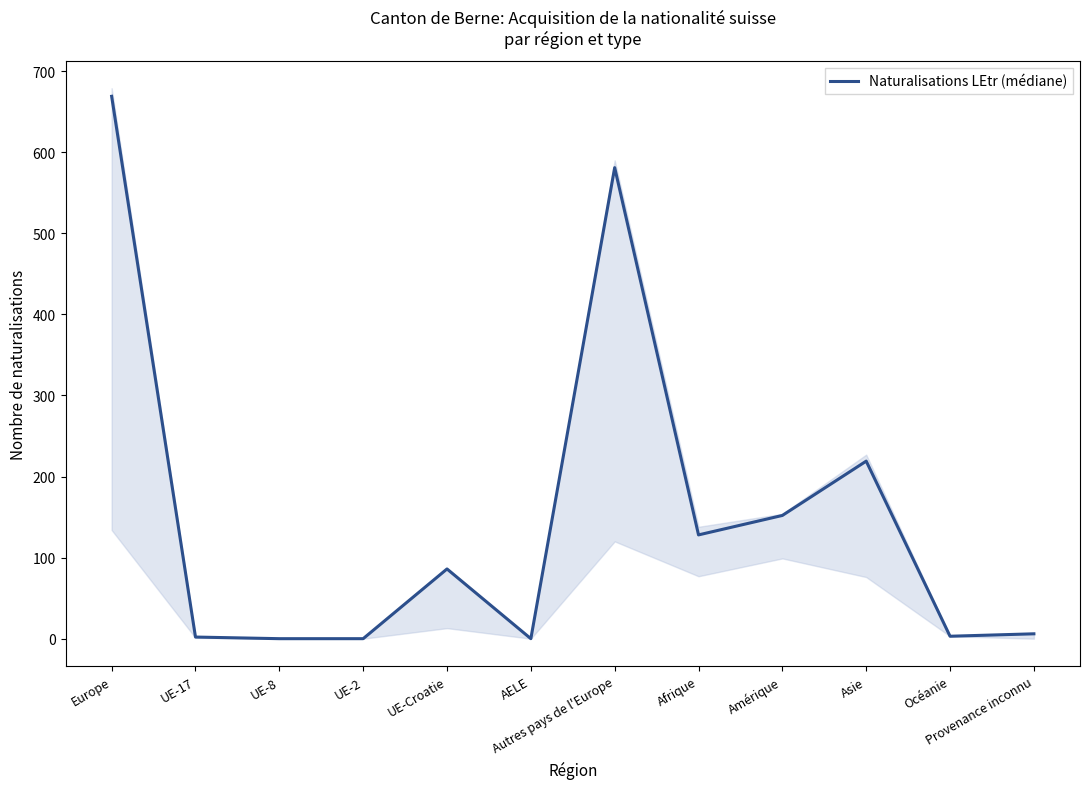

The chart shows a value of 0 at UE-8. True or false?

True